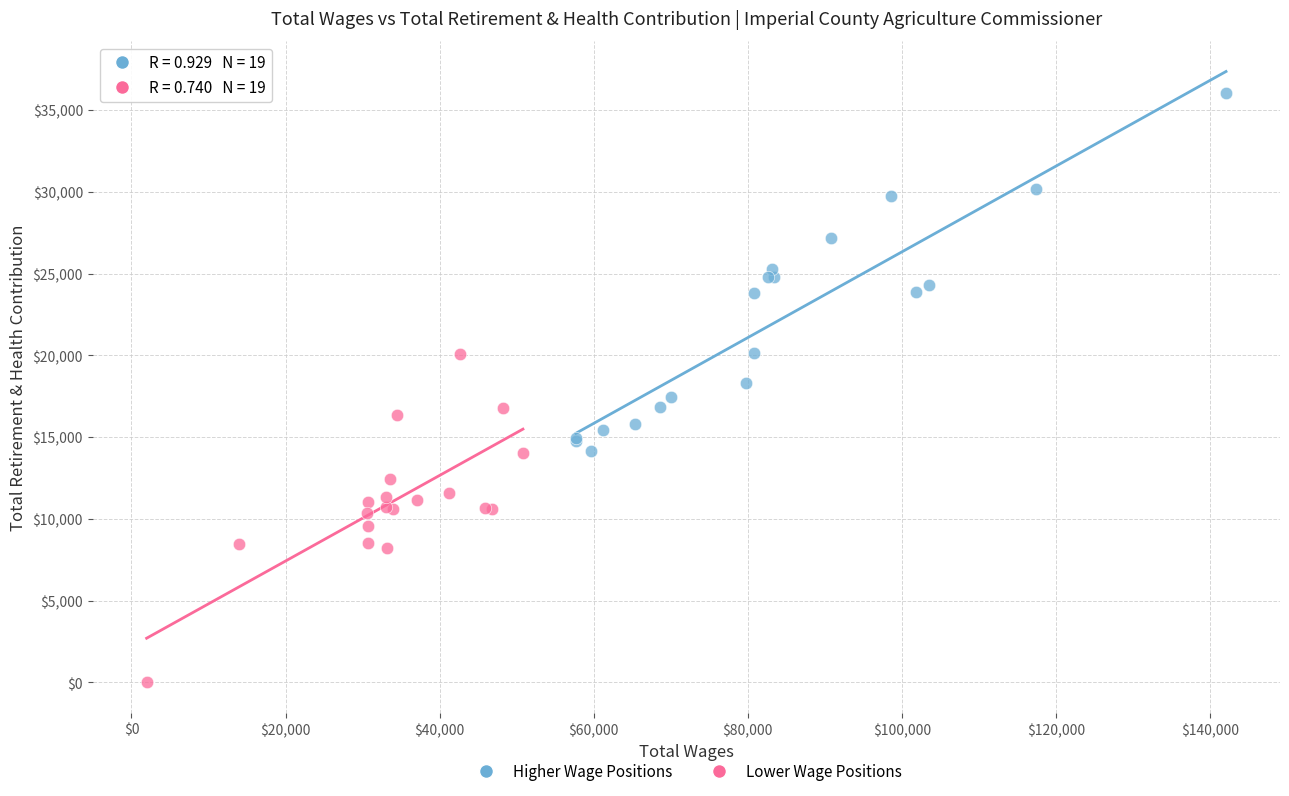

Which series has the largest Y range (max minus min)?

Higher Wage Positions